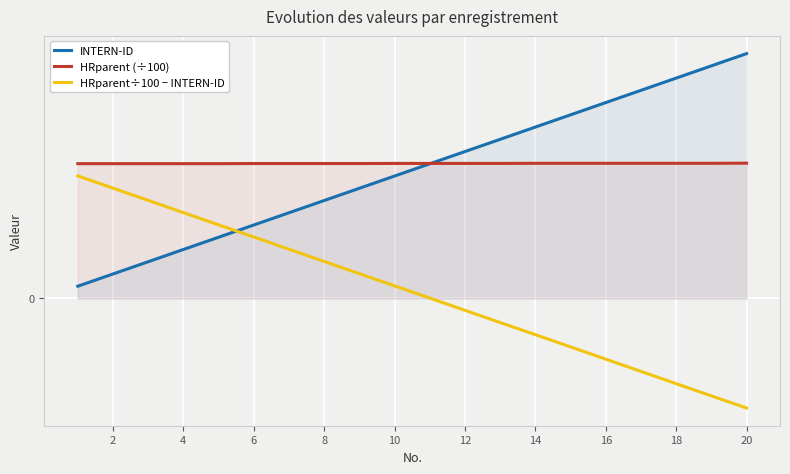

What is the sum of the INTERN-ID values at 12 and 6?

11.0